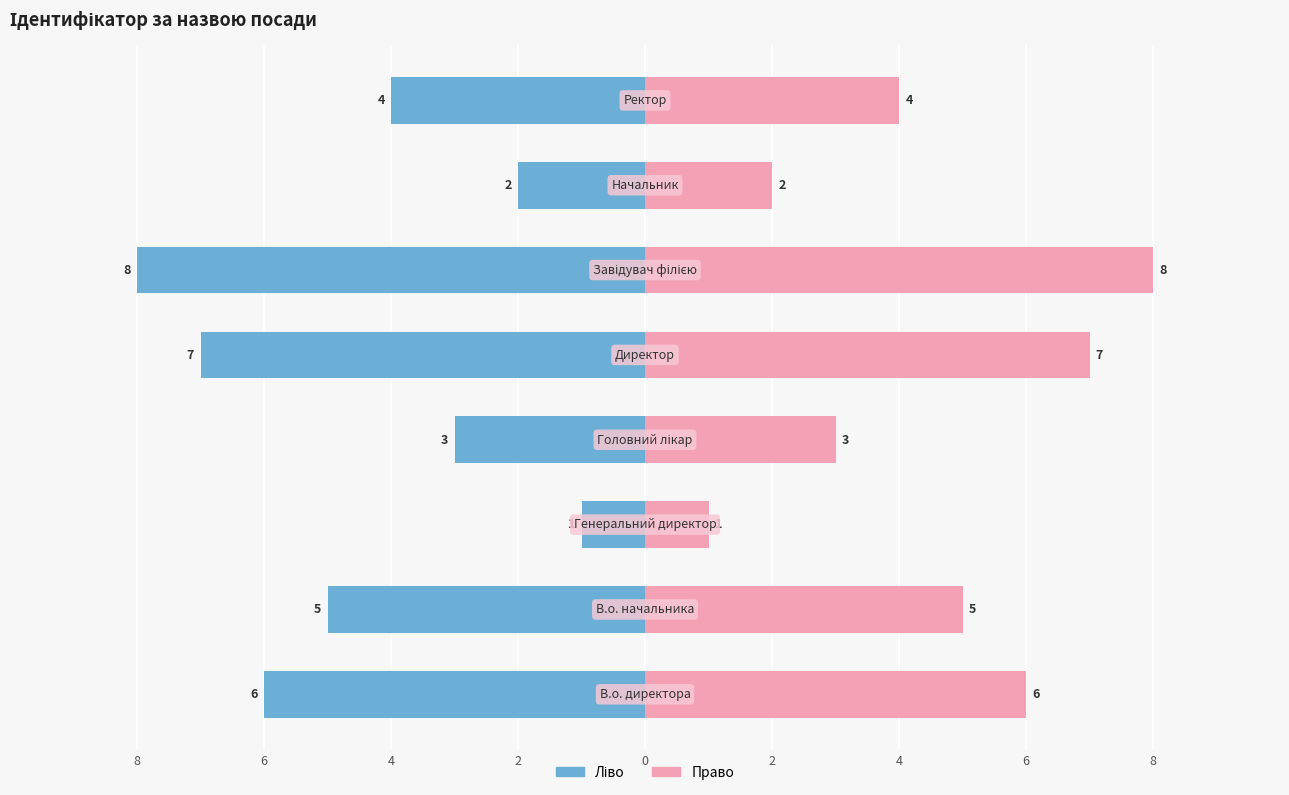

Rank the series by their average value, from highest to lowest.

Ідентифікатор (право), Ідентифікатор (ліво)